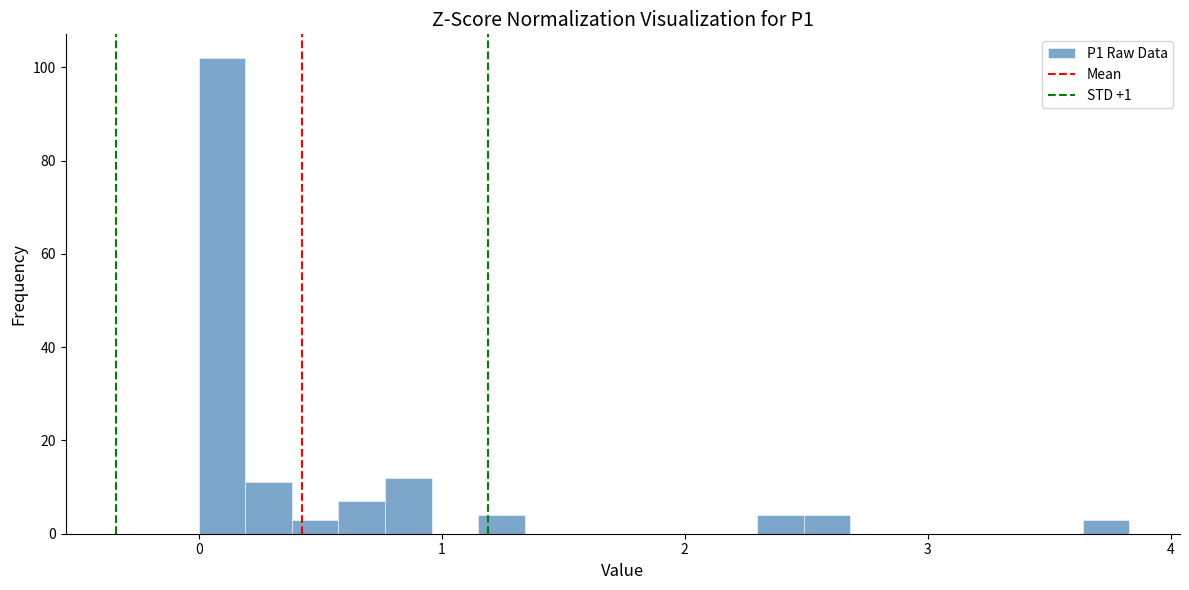

Around what value on the x-axis is the tallest bar? Give the approximate position of its centre, as read against the axis.

0.1